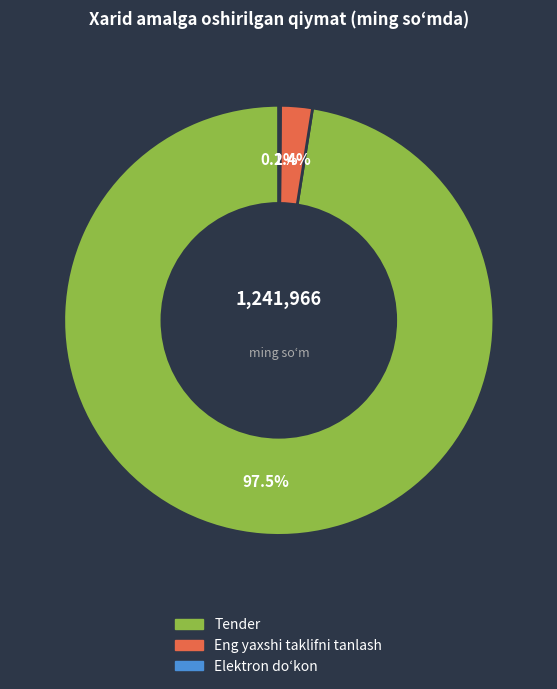

Which has a higher value, Eng yaxshi taklifni tanlash or Tender?

Tender